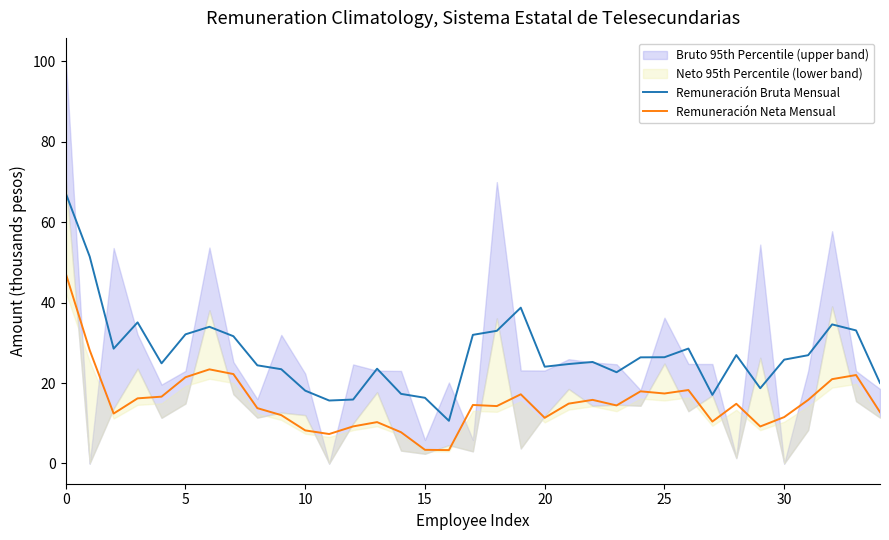

True or false: Remuneración Bruta Mensual and Remuneración Neta Mensual intersect in this chart.

False